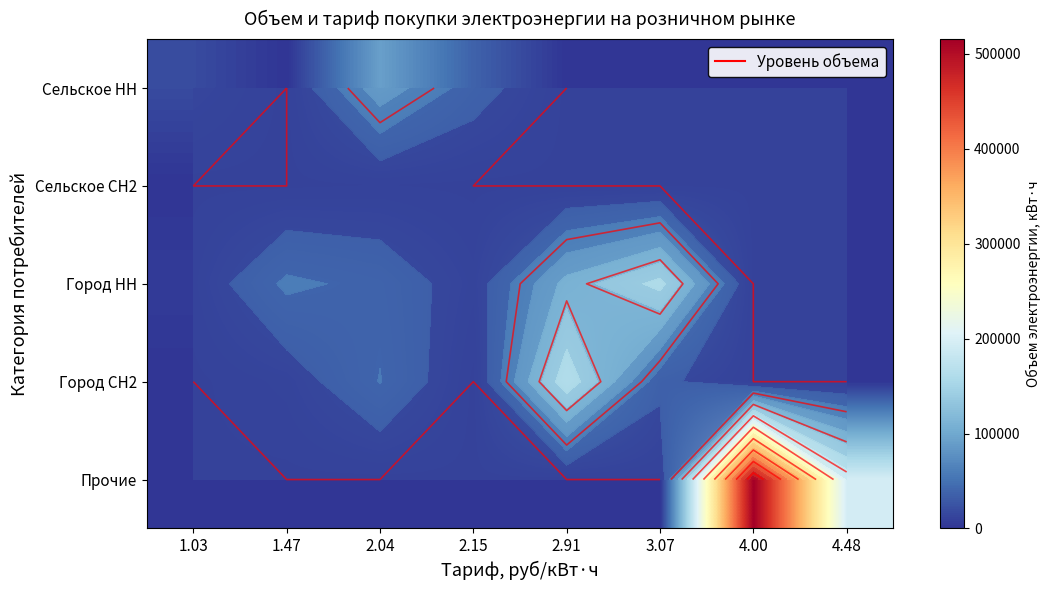

Which category has the highest value in the Прочие series?

4.00